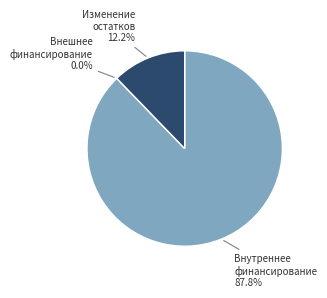

Which category has the smallest portion of the pie?

источники внешнего финансирования